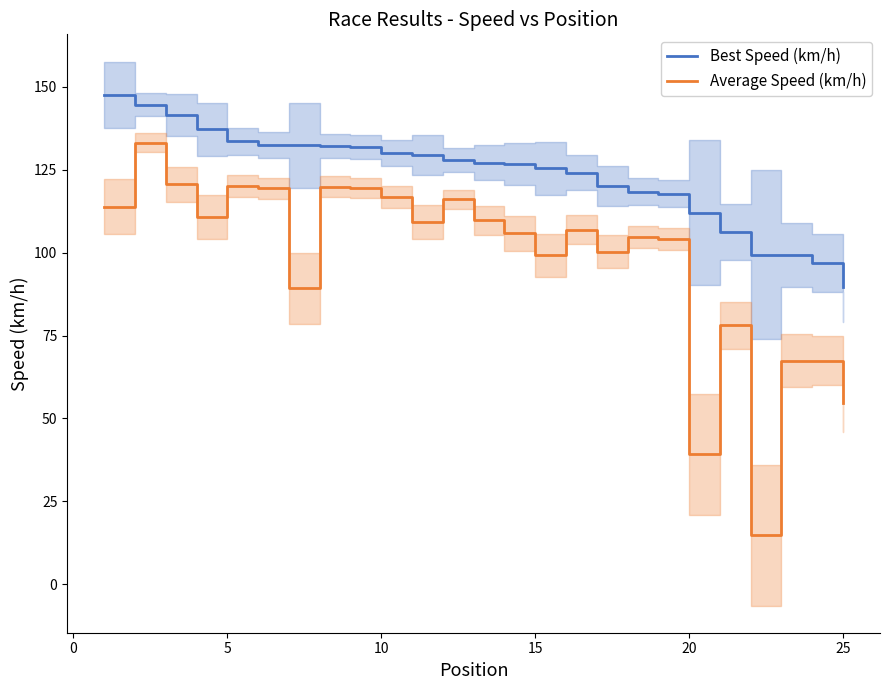

At how many categories does at least one series exceed 141?

3